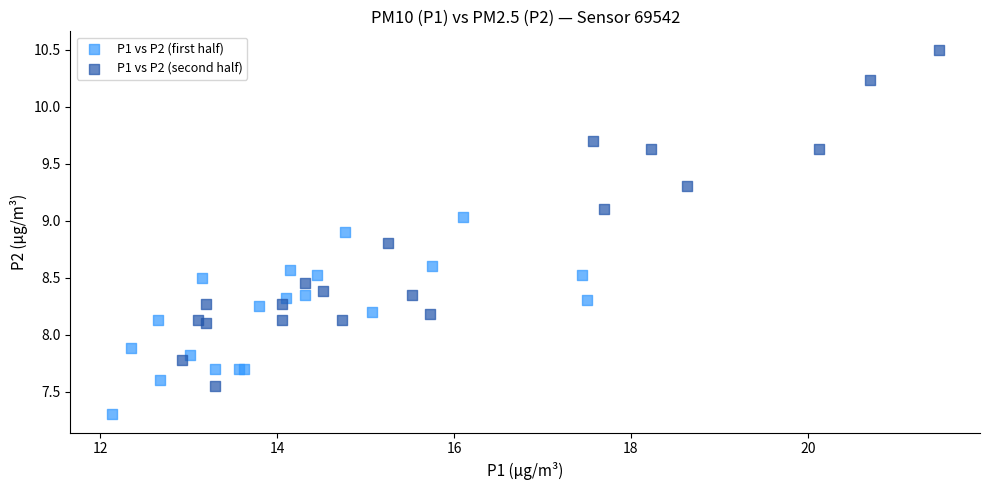

Which series contains the highest Y value?

P1 vs P2 (second half)